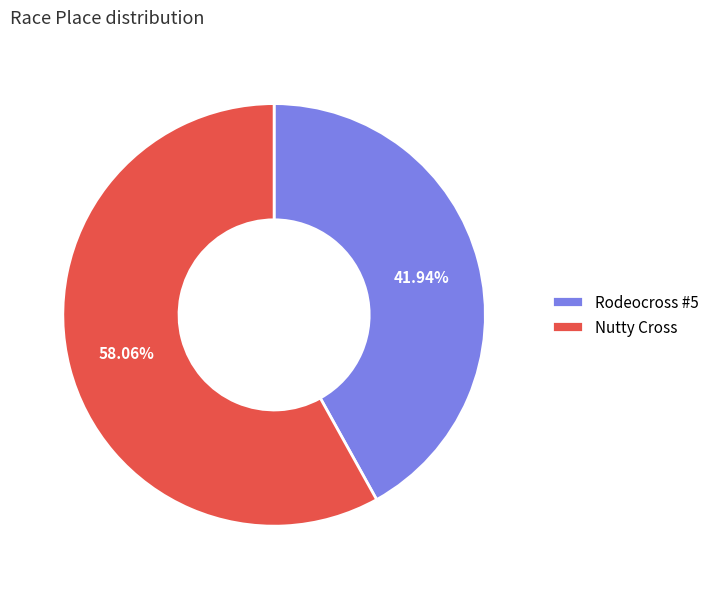

How much of the chart is everything except Nutty Cross?

41.9%